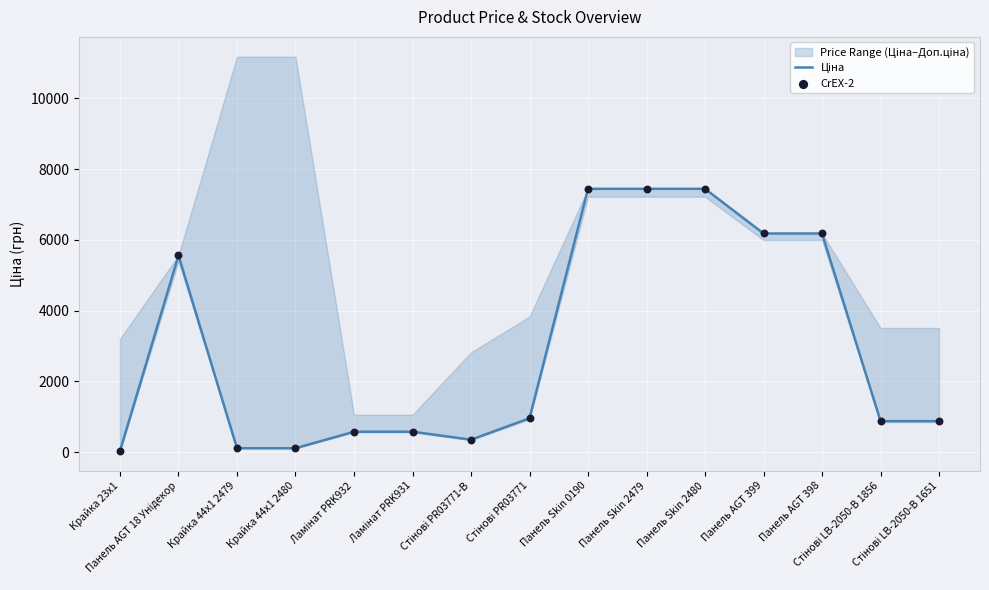

At how many categories does at least one series exceed 618?

9